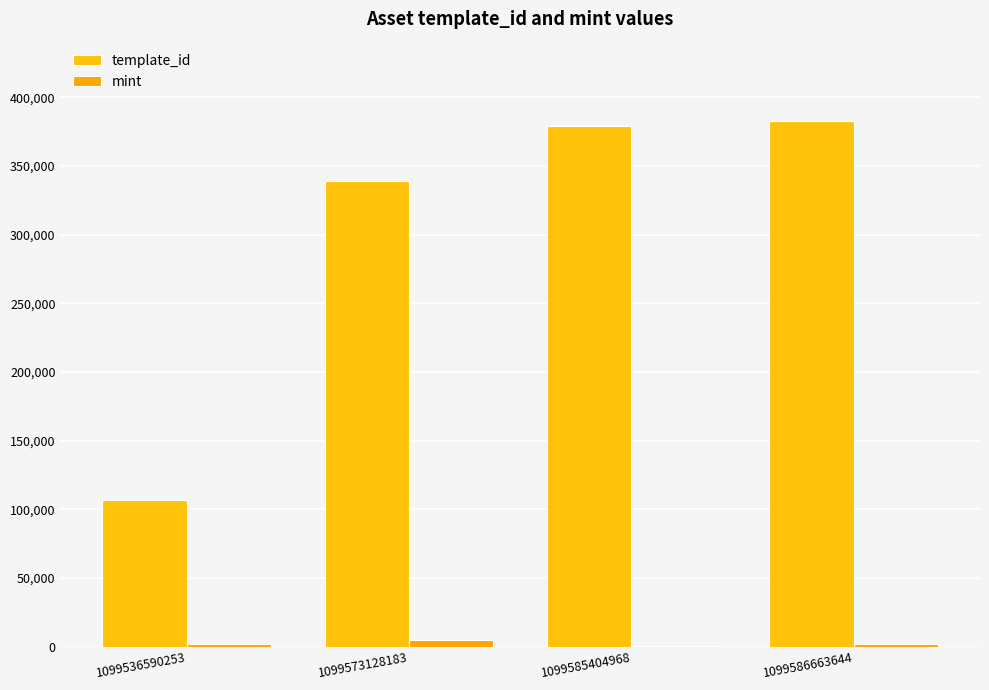

The template_id series shows 206054 at 1099573128183. True or false?

False